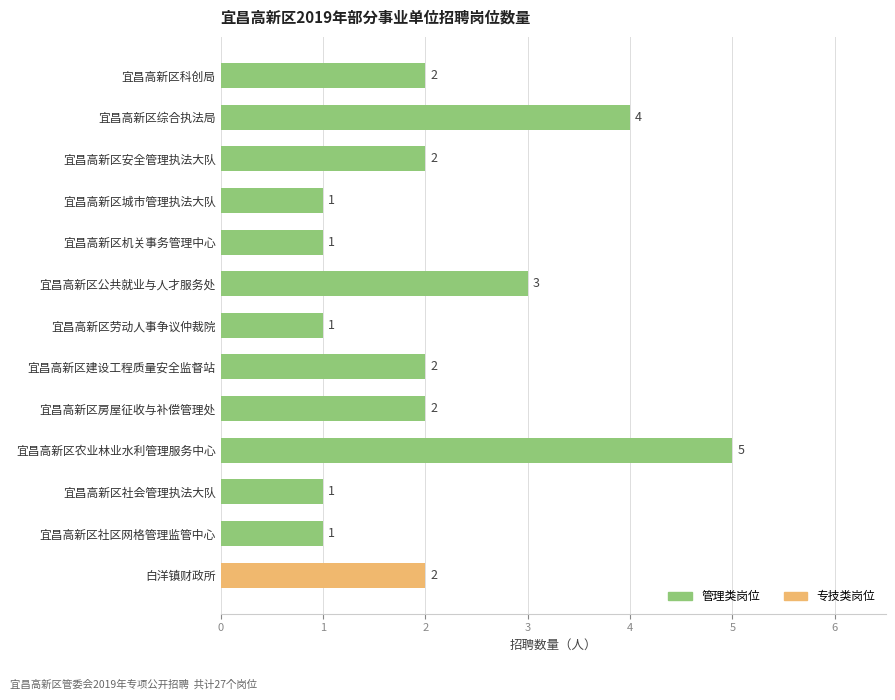

True or false: the data shows 2 at 白洋镇财政所.

True